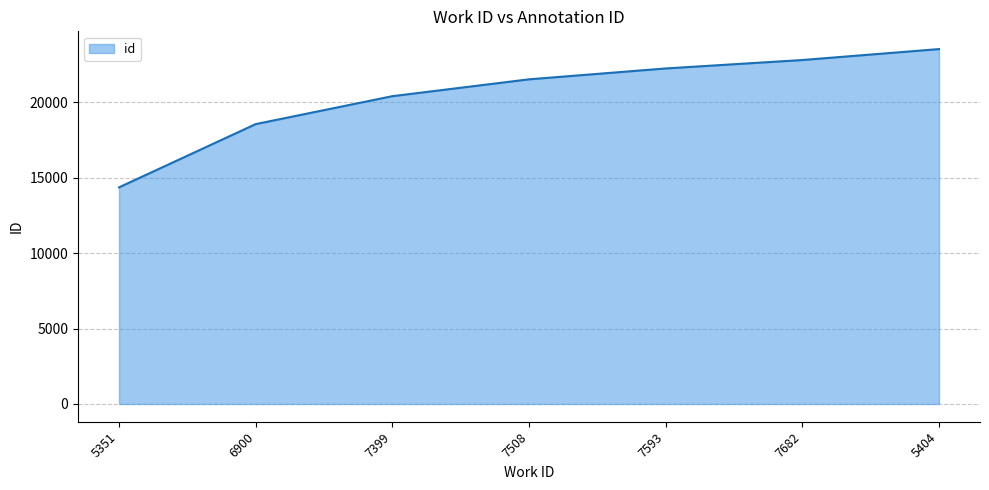

What is the difference between the values at 7682 and 7508?

1279